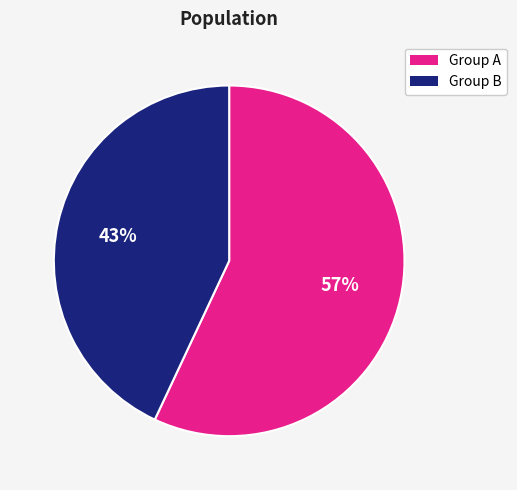

To the nearest percent, what portion does Group A represent?

57%